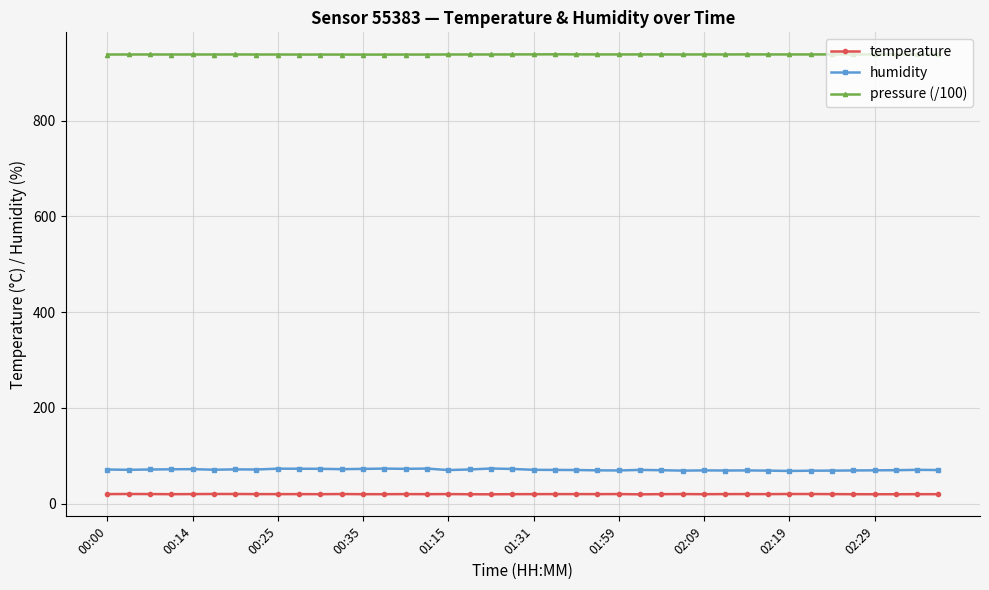

How many data points in temperature are less than 20?

16